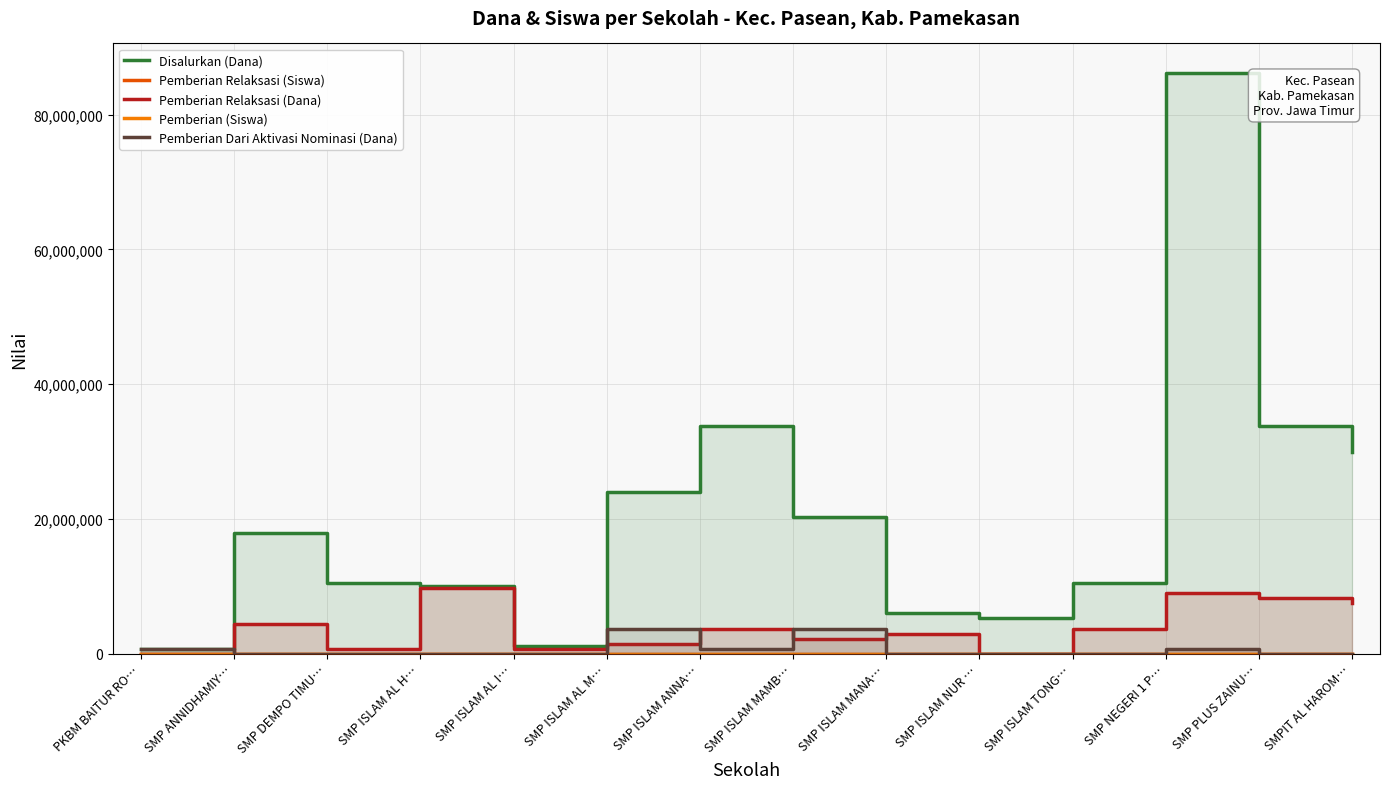

True or false: Disalurkan (Dana) has more than 1 points higher than both neighbors.

True